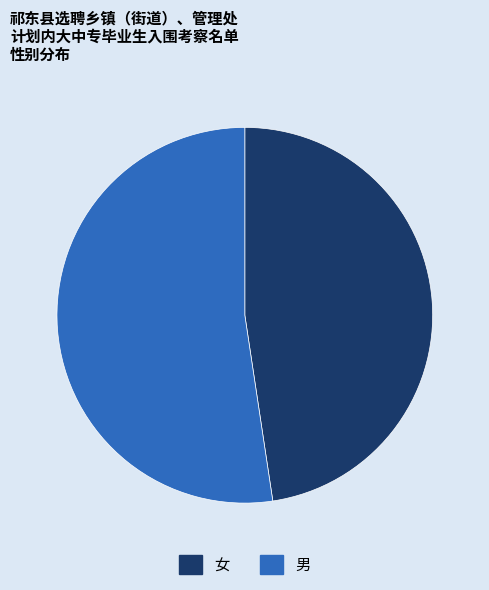

Approximately how many times larger is the value at 女 compared to 男?

0.9